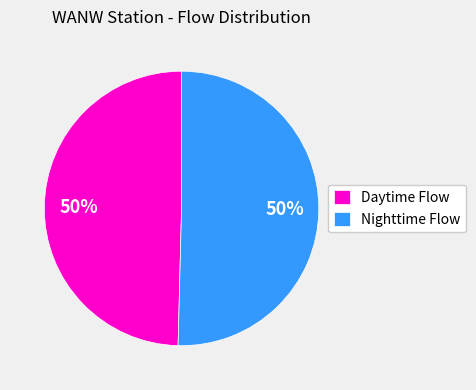

To the nearest percent, what is the average slice percentage?

50%